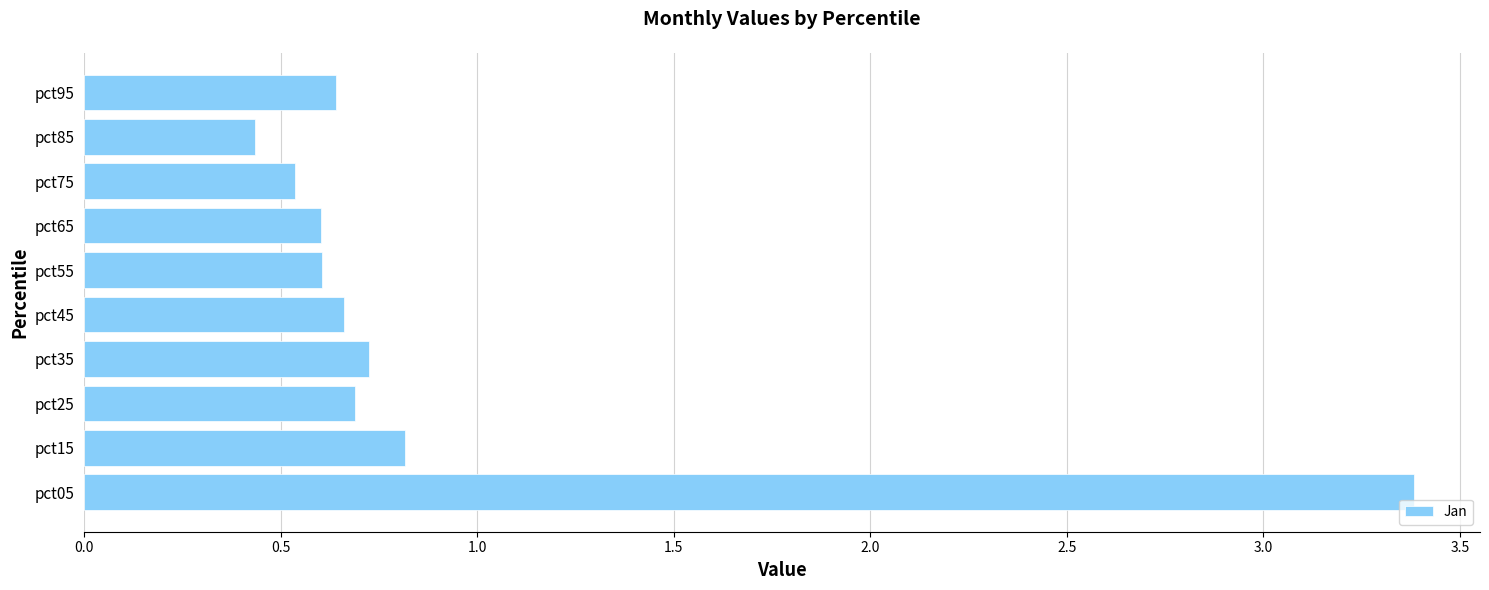

At which label is the value closest to 1?

pct15